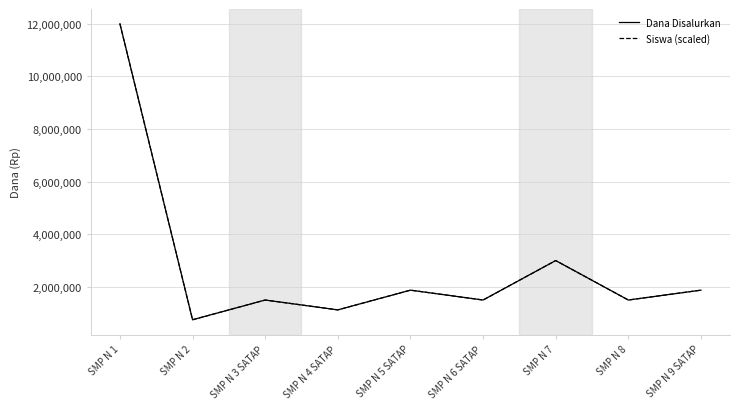

What position from the right is SMP N 1?

9